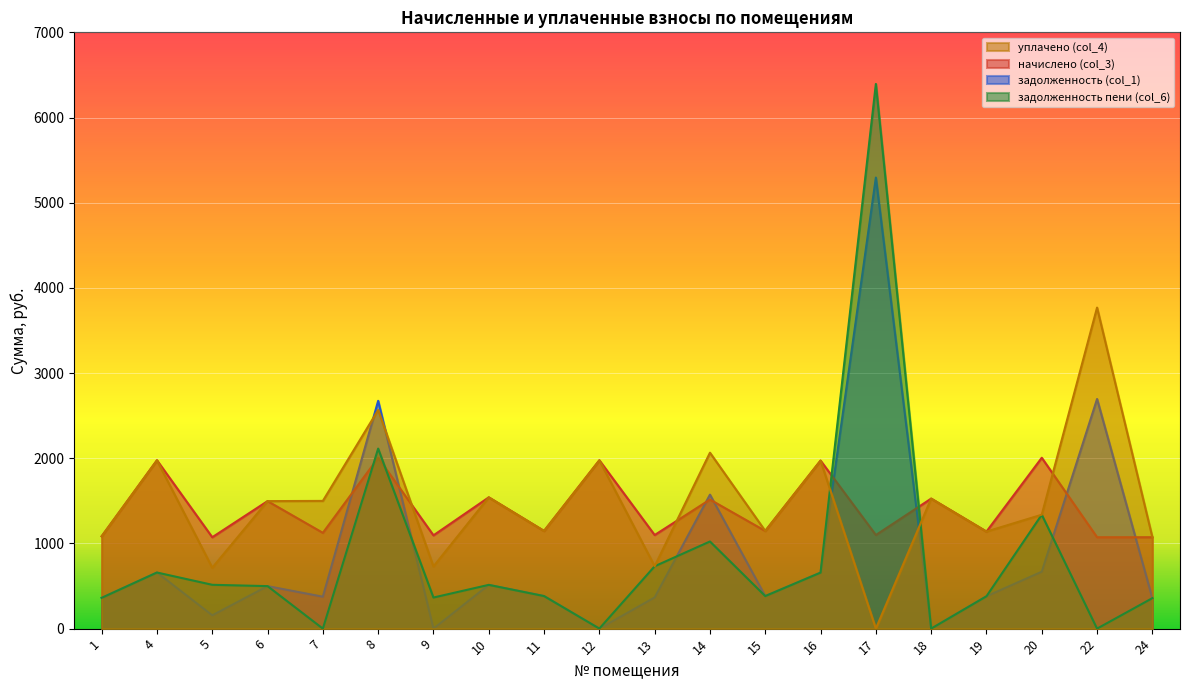

Reading left to right, transcribe all the data shown in this chart.

задолженность (col_1): 1=361.3	4=658.7	5=156.7	6=499.0	7=374.9	8=2674.3	9=0.0	10=513.7	11=382.2	12=0.0	13=366.3	14=1573.0	15=382.2	16=657.5	17=5295.1	18=0.0	19=379.8	20=668.6	22=2695.8	24=357.6
начислено (col_3): 1=1084.0	4=1976.2	5=1072.9	6=1496.9	7=1124.5	8=2005.7	9=1095.0	10=1541.2	11=1146.7	12=1976.2	13=1098.7	14=1515.4	15=1146.7	16=1972.6	17=1098.7	18=1526.4	19=1139.3	20=2005.7	22=1072.9	24=1072.9
задолженность пени (col_6): 1=361.3	4=658.7	5=514.5	6=499.0	7=0.0	8=2113.5	9=365.0	10=513.7	11=382.2	12=0.5	13=732.1	14=1023.0	15=382.2	16=657.5	17=6393.9	18=0.0	19=379.8	20=1337.2	22=0.0	24=357.6
уплачено (col_4): 1=1084.0	4=1976.2	5=715.0	6=1496.9	7=1499.4	8=2566.6	9=730.0	10=1541.2	11=1146.7	12=1975.7	13=732.9	14=2065.3	15=1146.7	16=1972.6	17=0.0	18=1526.4	19=1139.3	20=1337.2	22=3768.8	24=1072.9